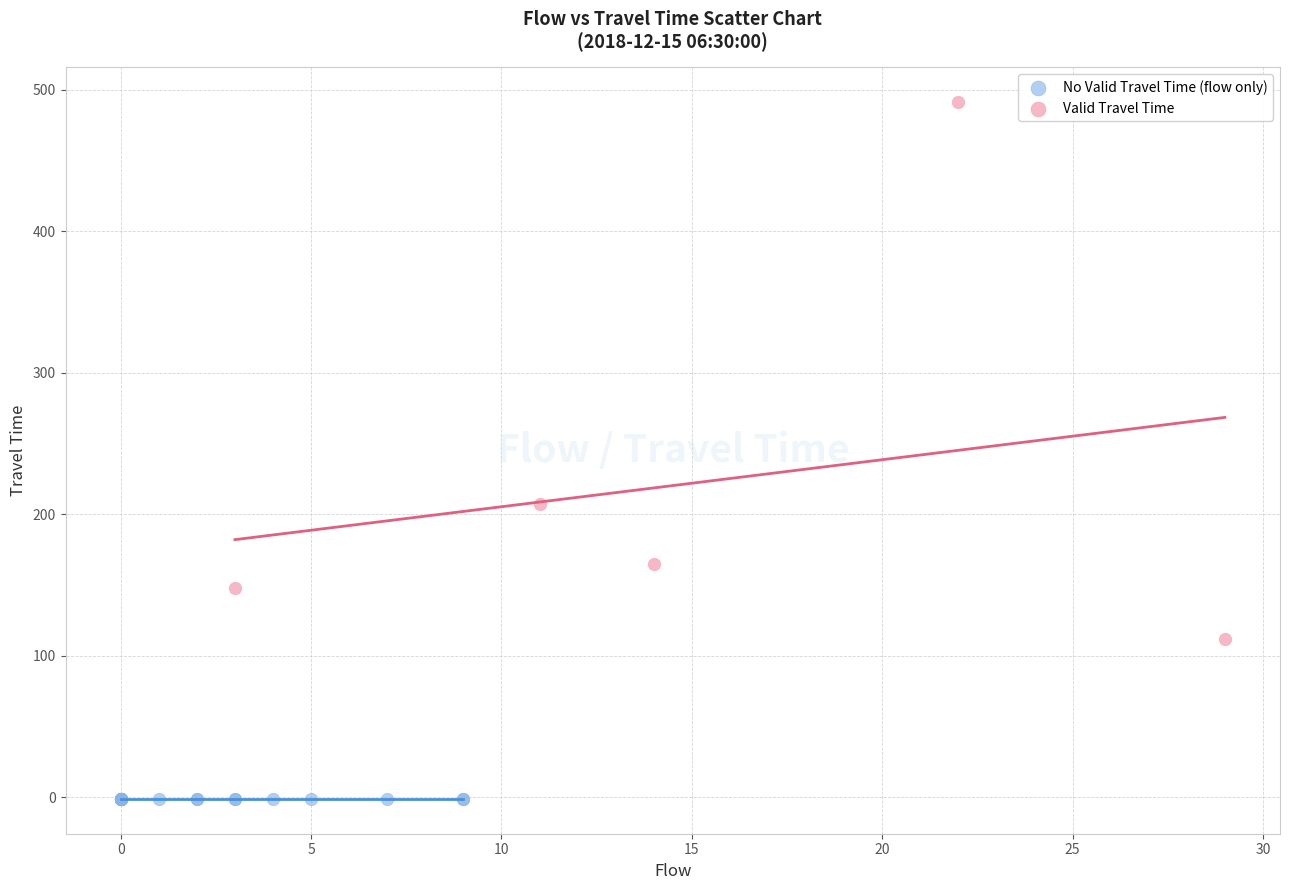

Which series contains the lowest Y value?

No Valid Travel Time (flow only)